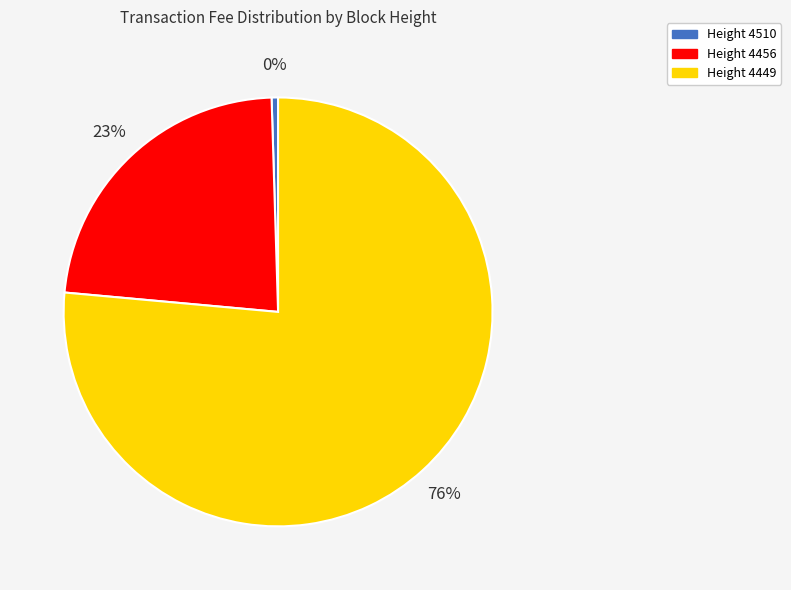

Which category has the biggest portion of the pie?

Height 4449